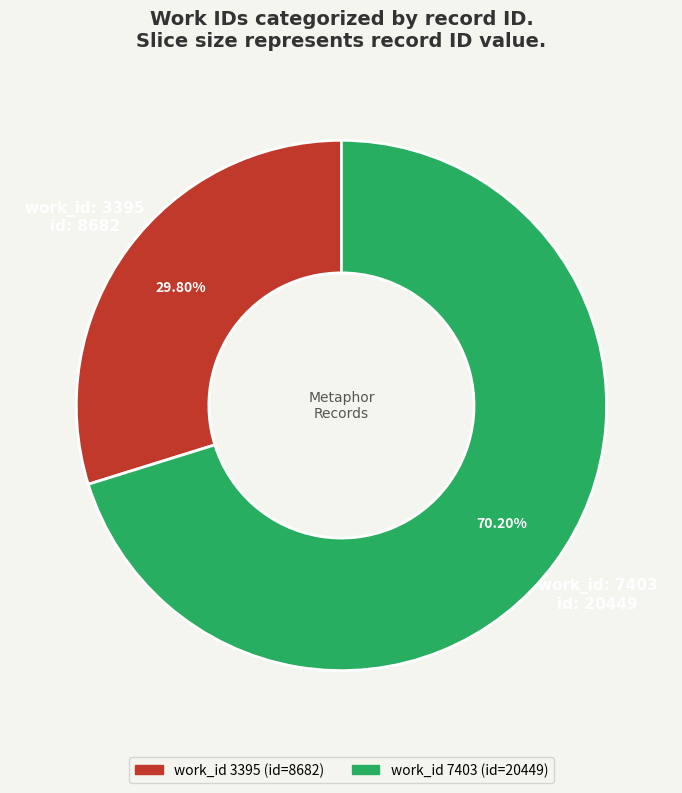

Is there a majority slice in this chart?

Yes